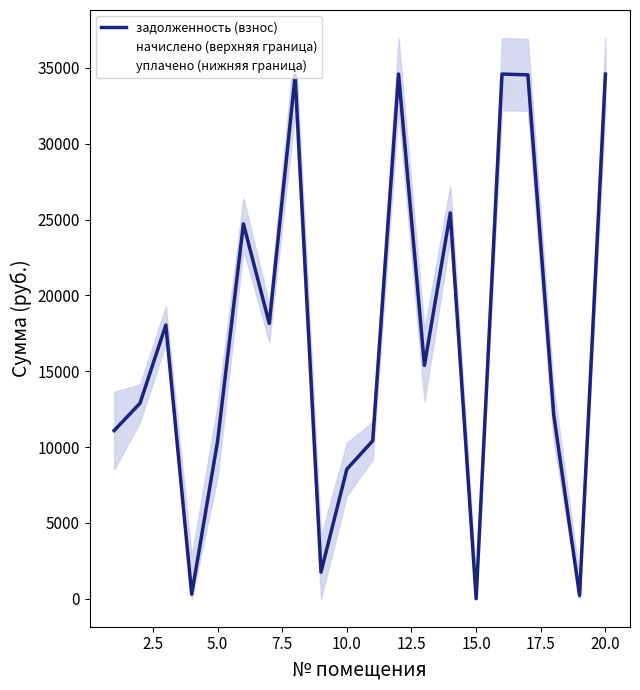

How many values in уплачено (нижняя граница) are above zero?

16